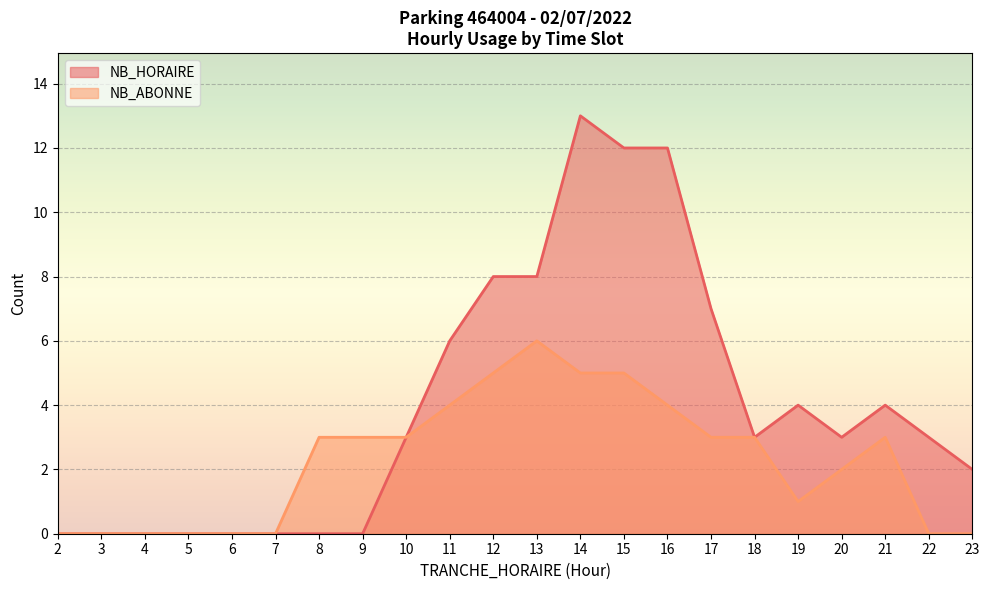

Which series has the widest spread of values?

NB_HORAIRE